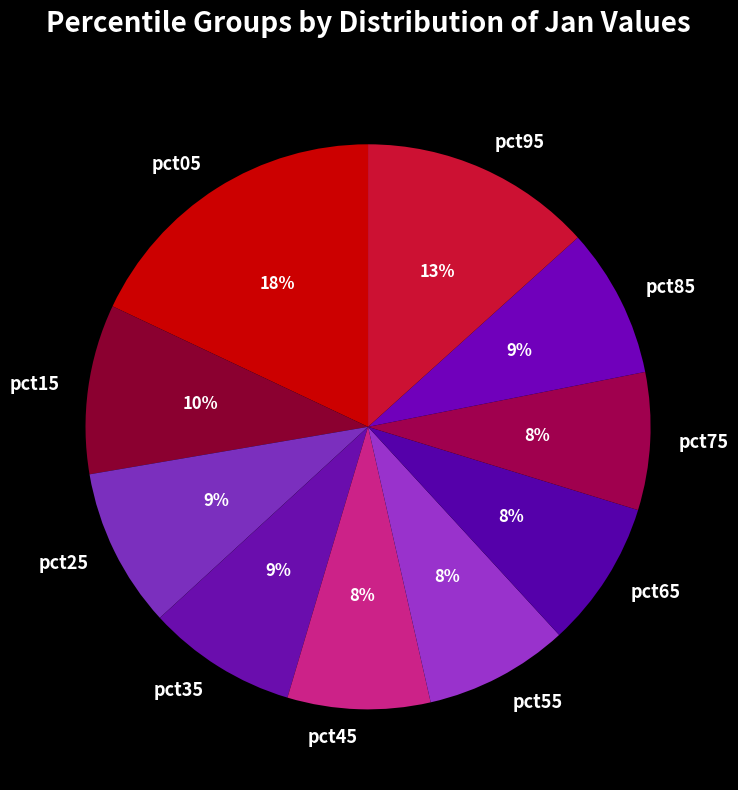

How many segments does this pie chart have?

10